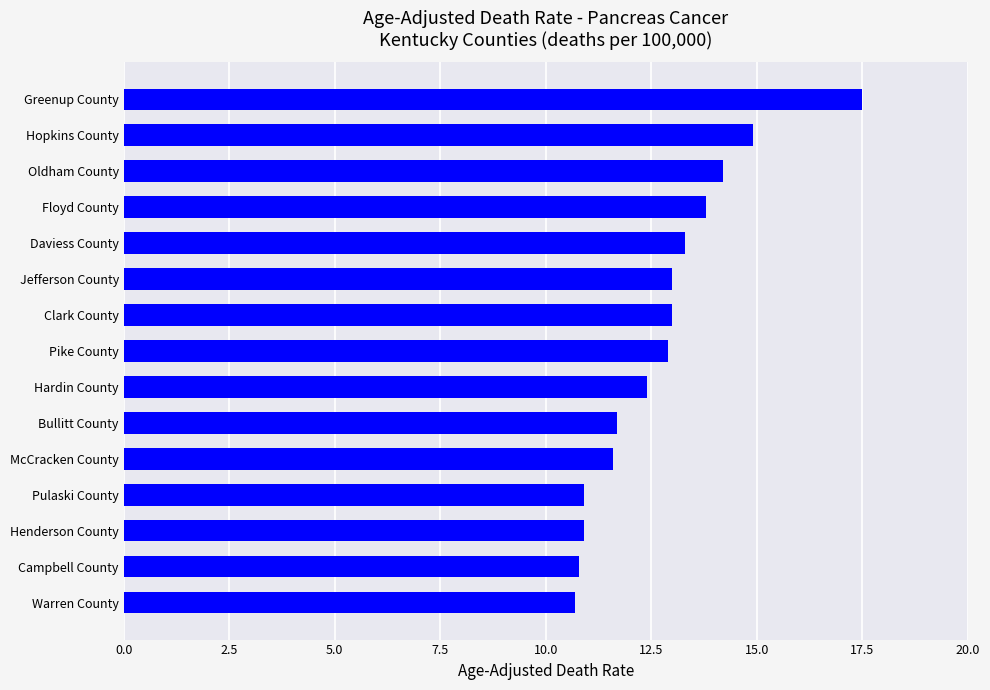

Read the value at Floyd County.

13.8